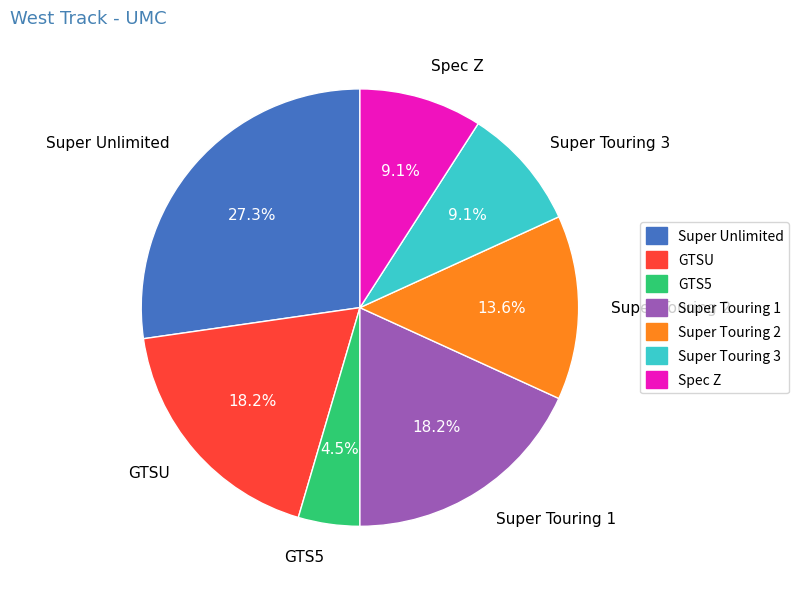

Which has a higher value, Super Touring 3 or GTSU?

GTSU